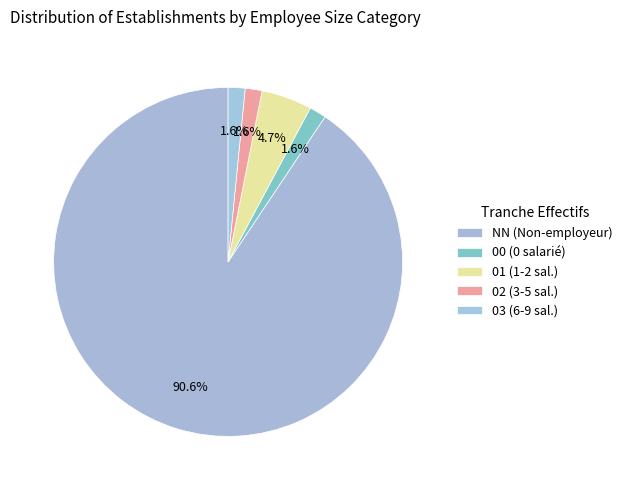

To the nearest percent, what percentage of the pie is NN?

91%